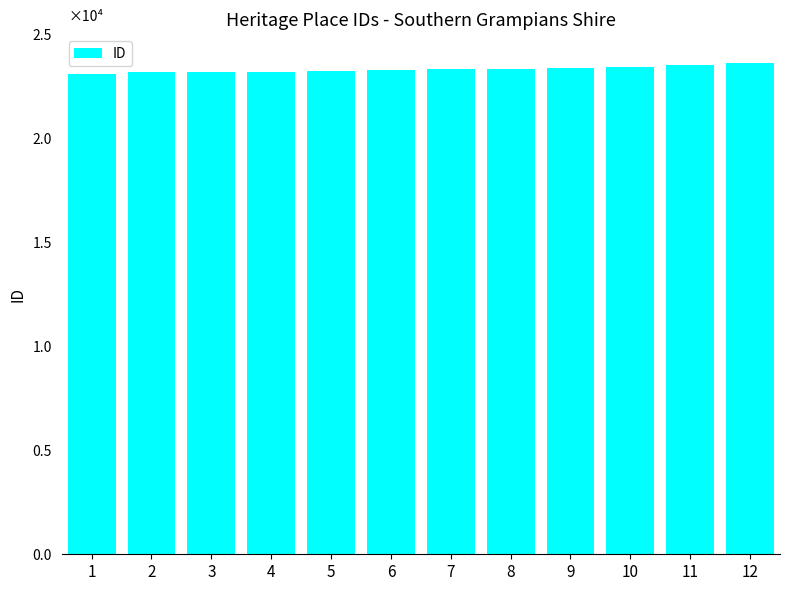

At which label is the value closest to 23339?

8